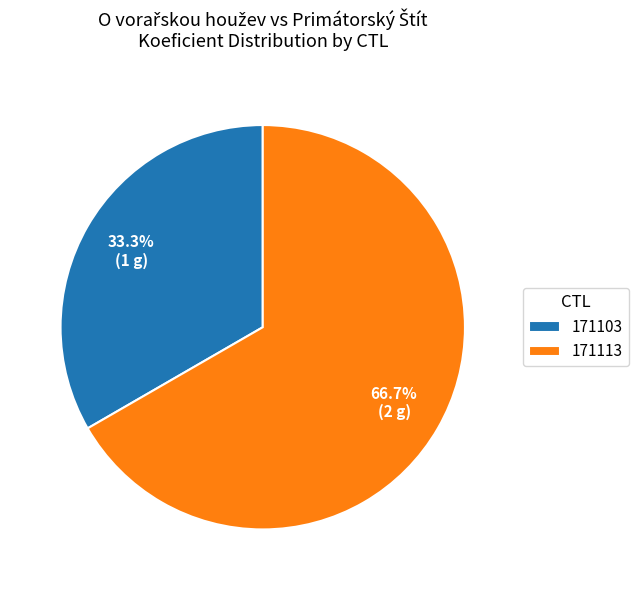

What is the smallest slice in the pie chart?

171103